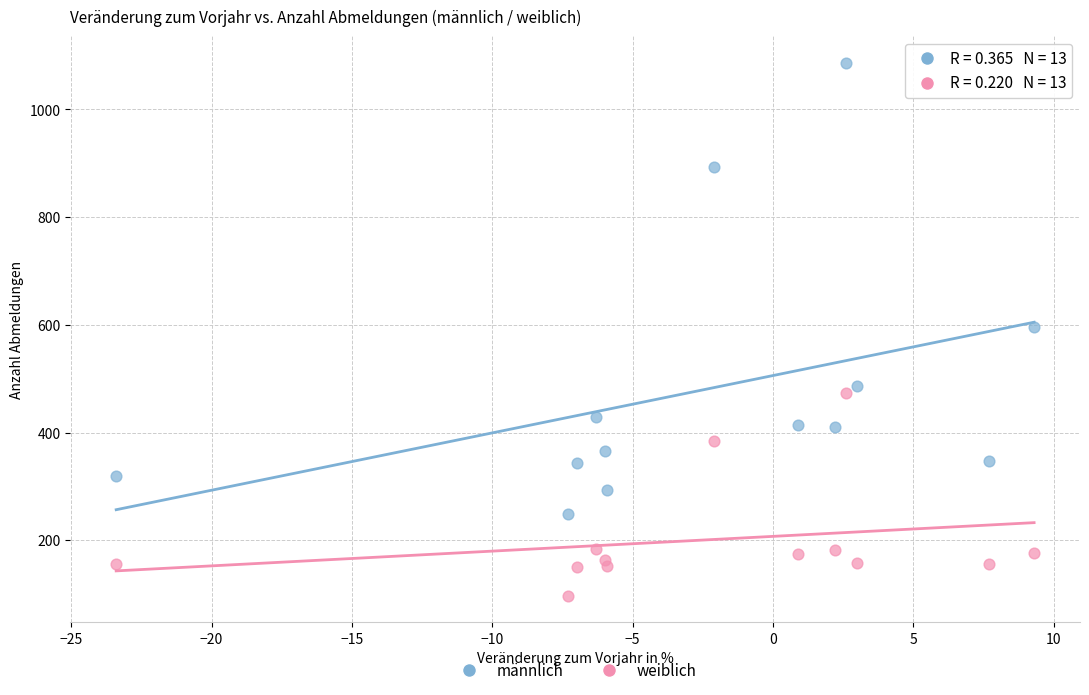

Which series has the widest spread of Y values?

männlich